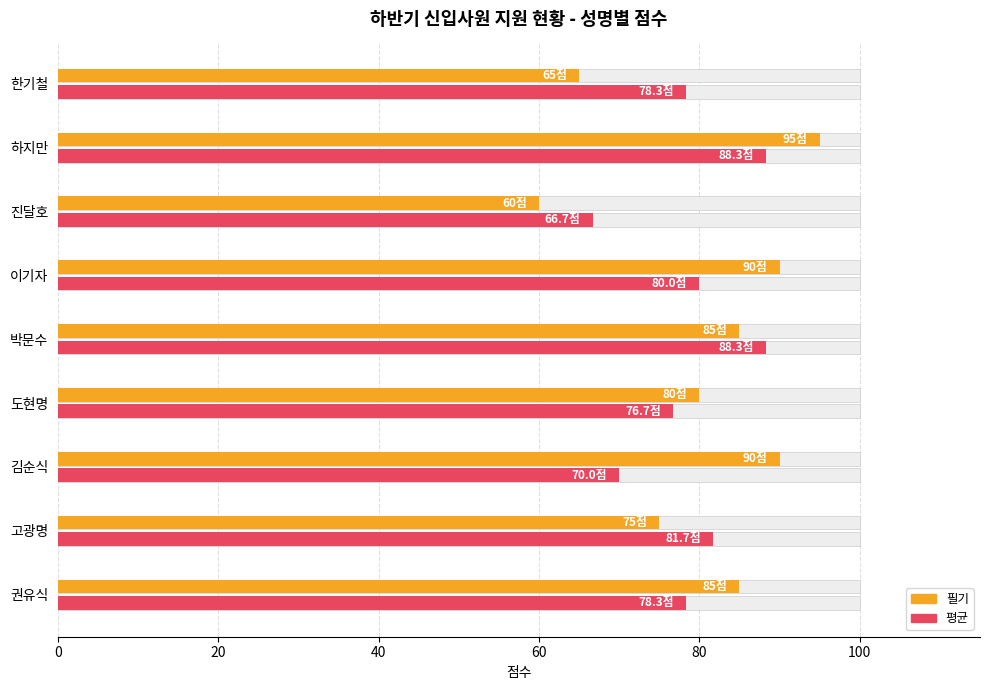

How many bars are there in total?

18